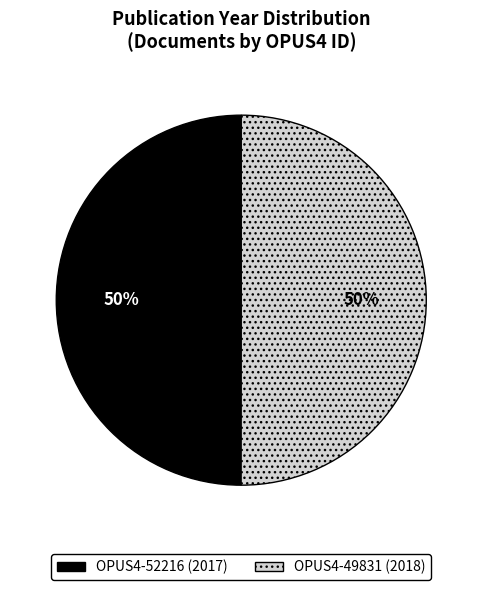

How many slices are in this pie chart?

2